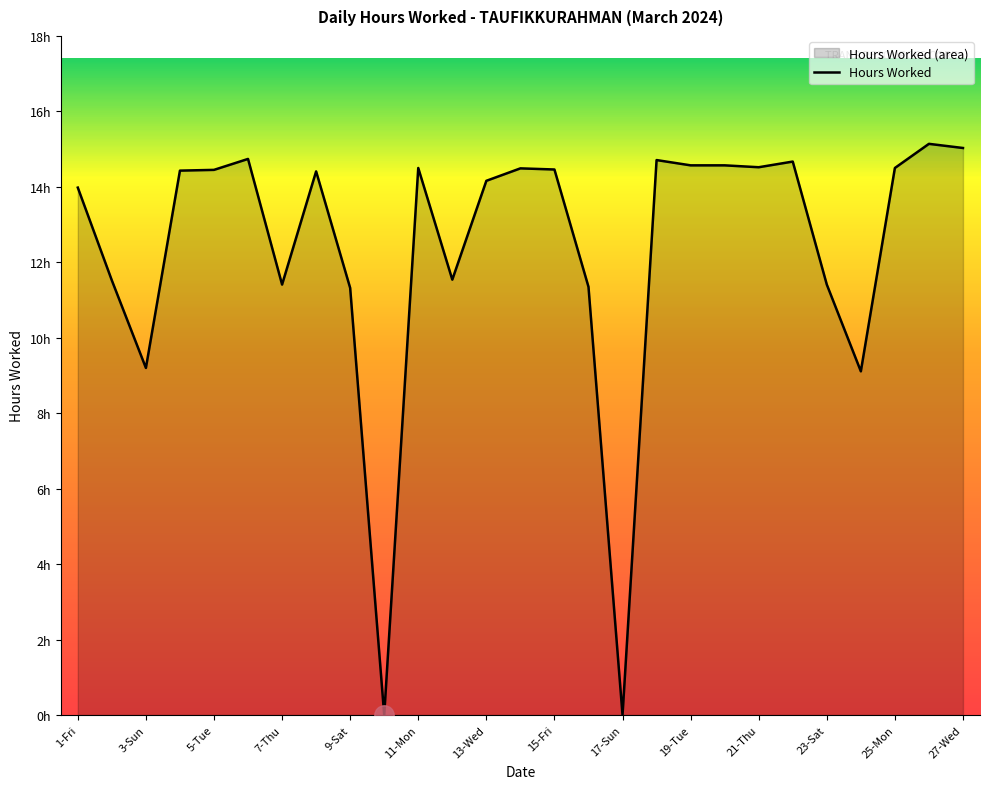

Reading left to right, what are all the values shown in this chart?

1-Fri=14.0	2-Sat=11.5	3-Sun=9.2	4-Mon=14.4	5-Tue=14.4	6-Wed=14.7	7-Thu=11.4	8-Fri=14.4	9-Sat=11.3	10-Sun=0.0	11-Mon=14.5	12-Tue=11.5	13-Wed=14.2	14-Thu=14.5	15-Fri=14.5	16-Sat=11.3	17-Sun=0.0	18-Mon=14.7	19-Tue=14.6	20-Wed=14.6	21-Thu=14.5	22-Fri=14.7	23-Sat=11.4	24-Sun=9.1	25-Mon=14.5	26-Tue=15.1	27-Wed=15.0